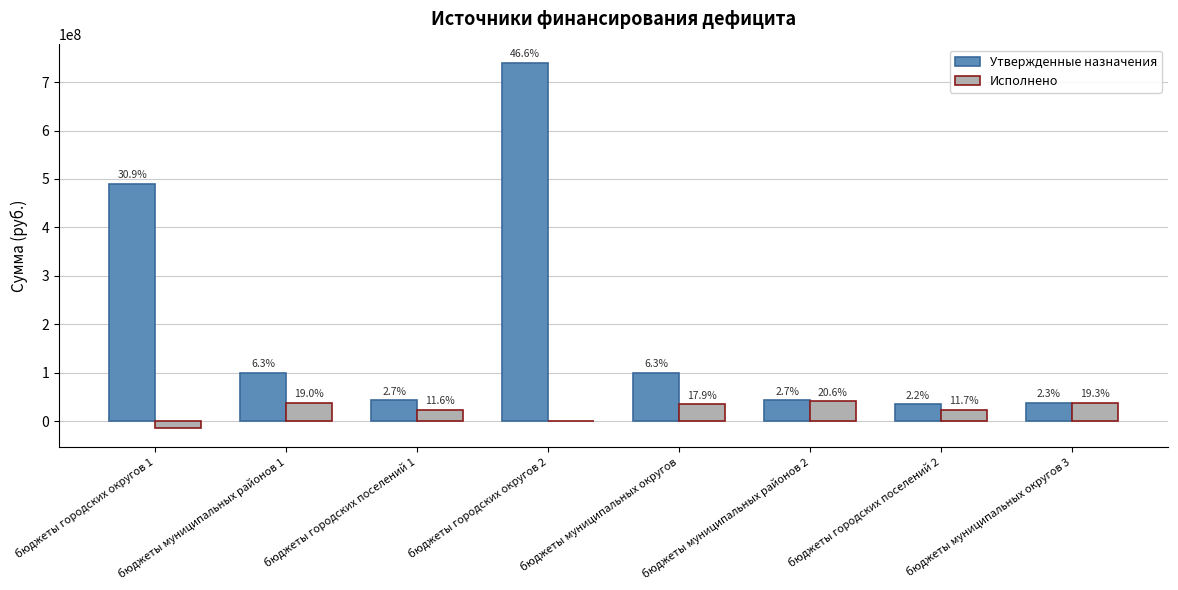

Reading left to right, list all the values displayed in this chart.

Утвержденные назначения: 490166880.8	99974000.0	42815408.9	740166880.8	99974000.0	42815408.9	35000000.0	37200000.0
Исполнено: -15000000.0	37250000.0	22700000.0	0.0	35000000.0	40400000.0	22900000.0	37750000.0